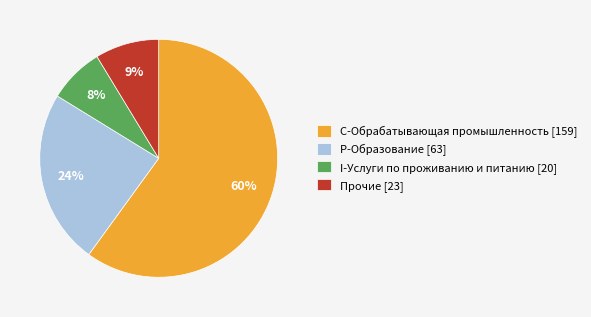

Rank the categories by value from highest to lowest.

C-Обрабатывающая промышленность, P-Образование, Прочие, I-Услуги по проживанию и питанию